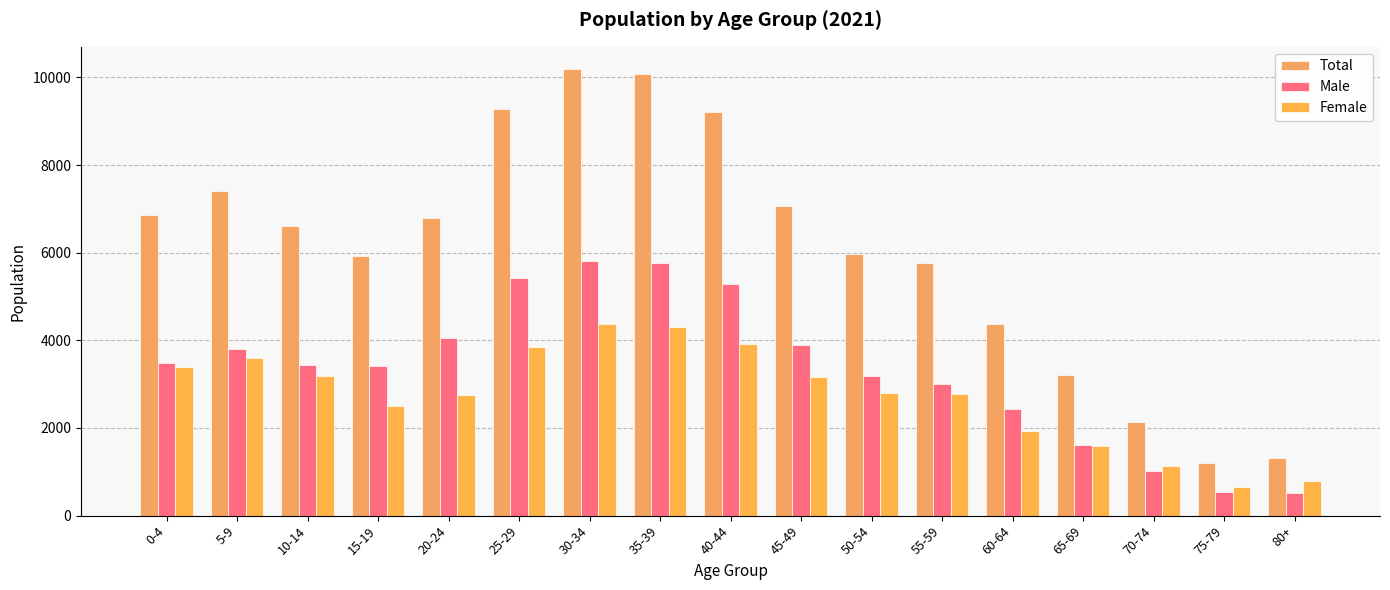

What are all the series names shown in the legend?

Total, Male, Female